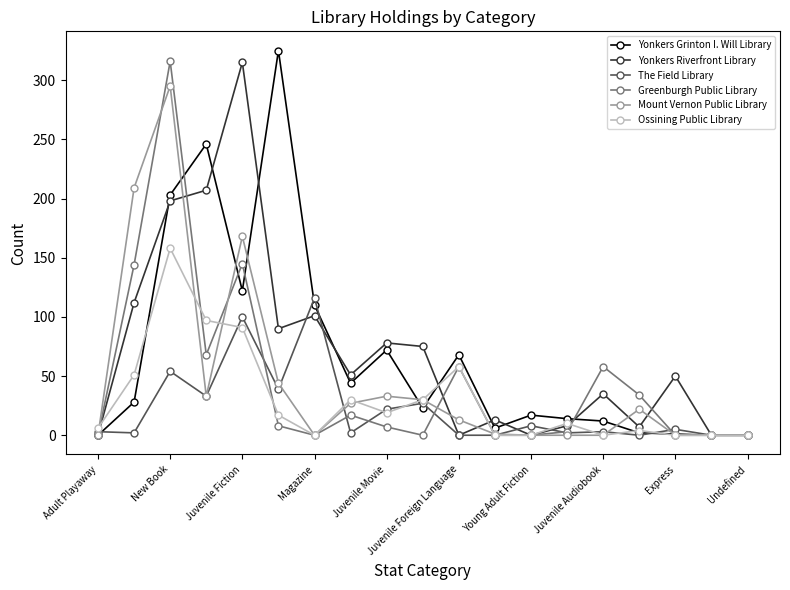

True or false: Yonkers Grinton I. Will Library has more than 1 interior local peaks.

True